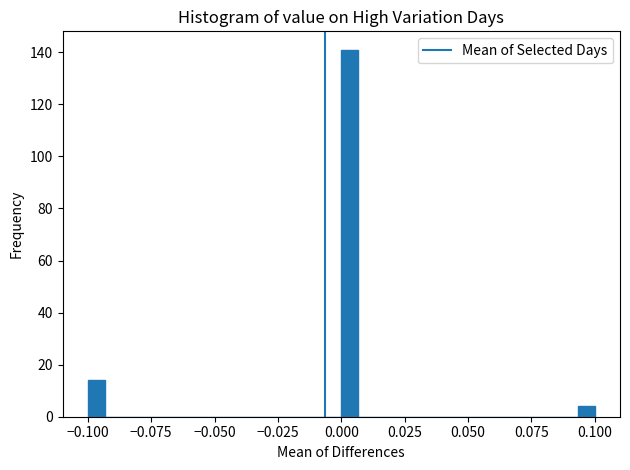

Around what value on the x-axis is the tallest bar? Give the approximate position of its centre, as read against the axis.

0.005